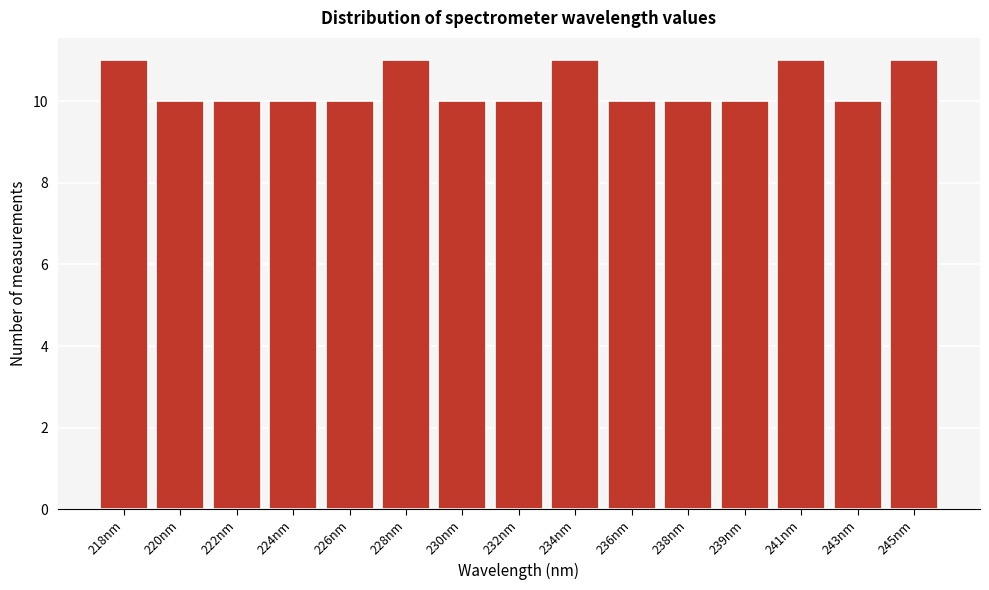

Reading left to right, what are all the values shown in this chart?

11	10	10	10	10	11	10	10	11	10	10	10	11	10	11